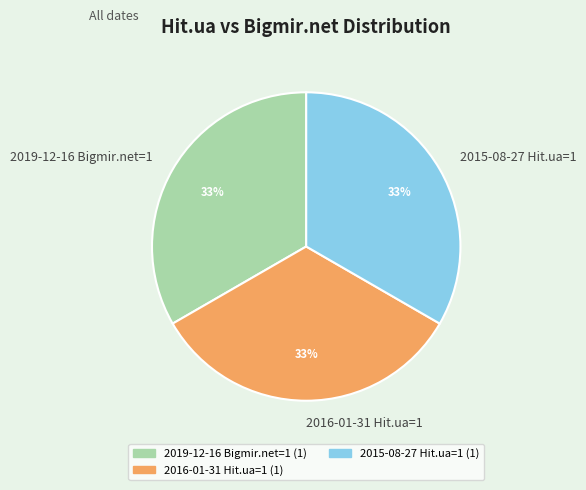

To the nearest percent, what is the average slice percentage?

33%